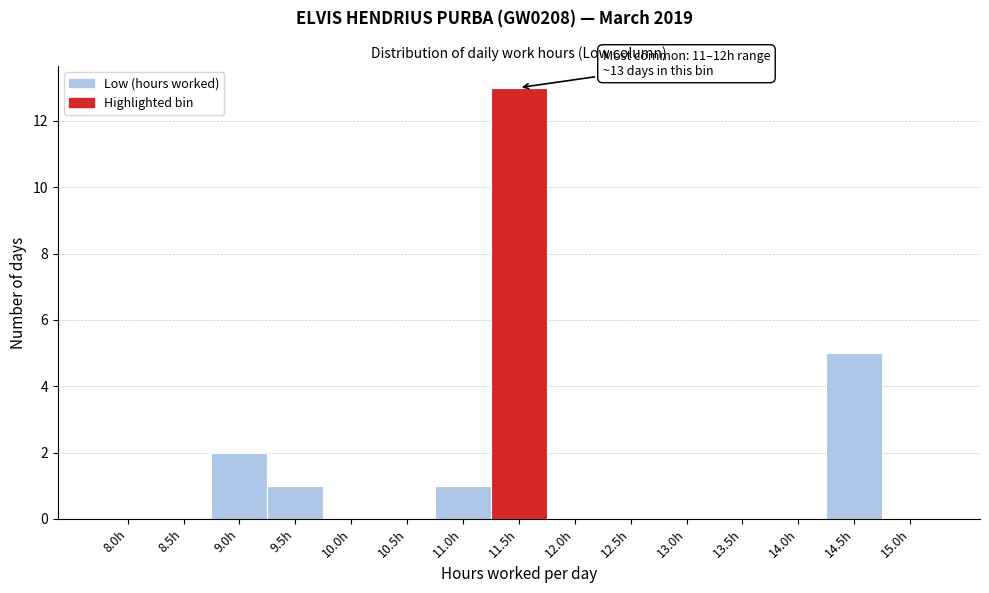

Reading left to right, transcribe all the data shown in this chart.

8.0h=0	8.5h=0	9.0h=2	9.5h=1	10.0h=0	10.5h=0	11.0h=1	11.5h=13	12.0h=0	12.5h=0	13.0h=0	13.5h=0	14.0h=0	14.5h=5	15.0h=0